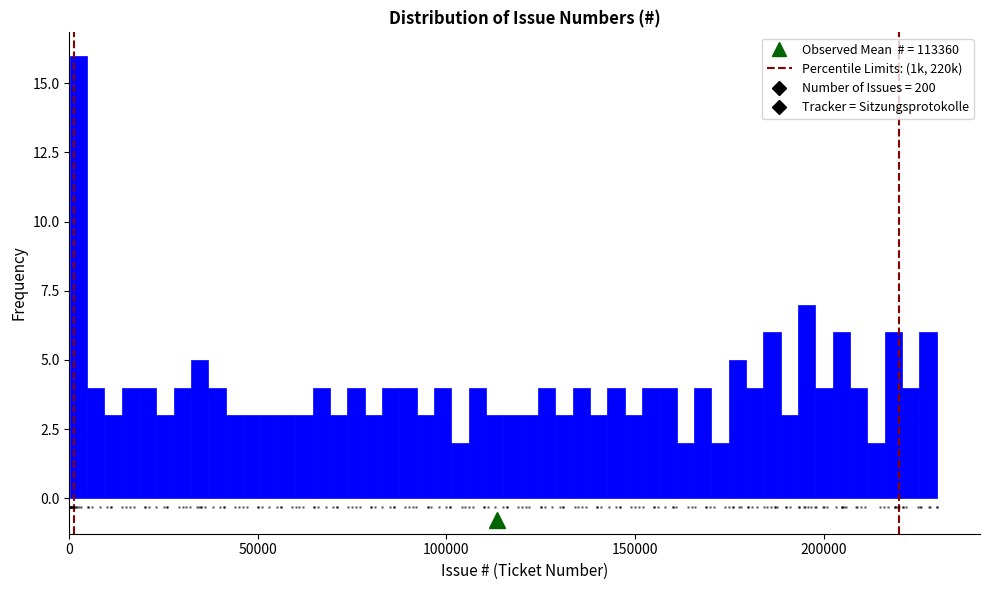

Read against the x-axis, roughly where is the centre of the tallest bar?

0